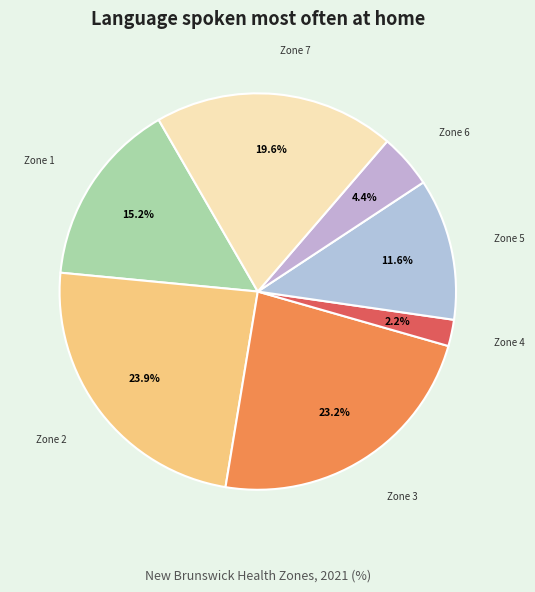

How many slices are in this pie chart?

7